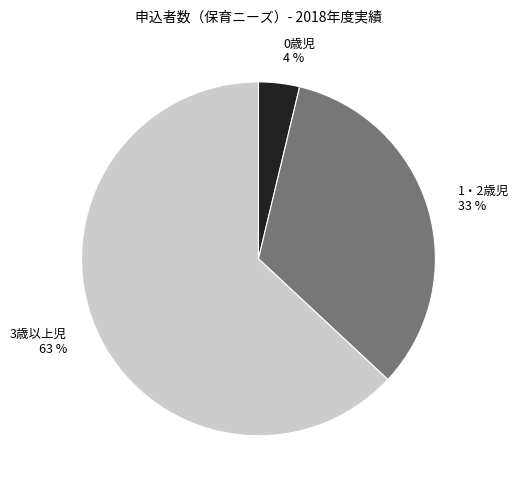

To the nearest percent, what is the difference between the largest and smallest slice percentages?

59%